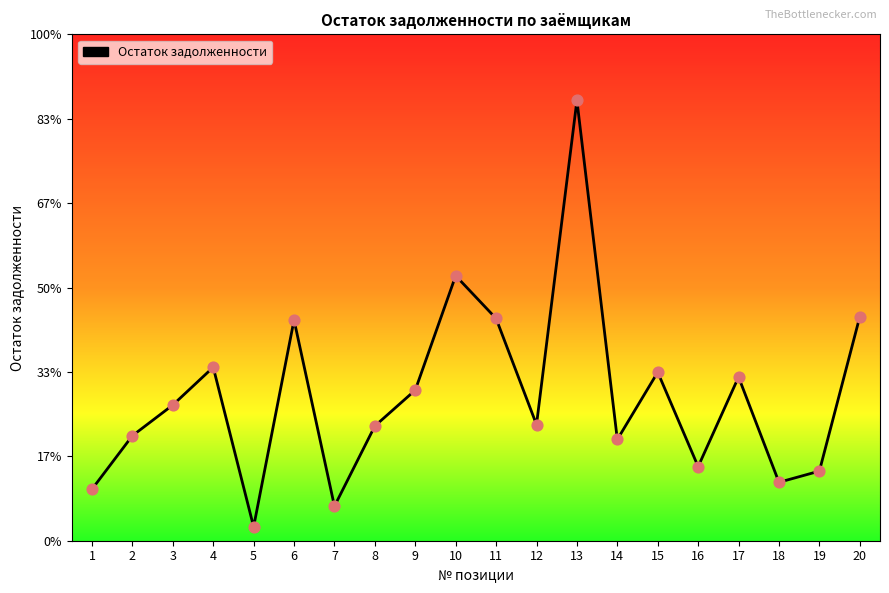

Approximately how many times larger is the value at 13 compared to 10?

1.7